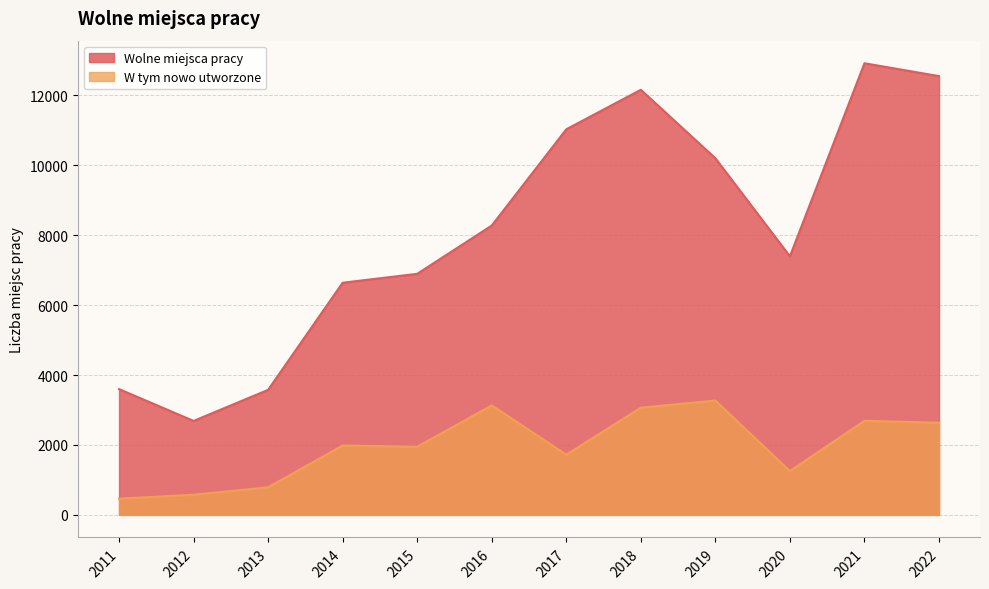

True or false: Wolne miejsca pracy and W tym nowo utworzone intersect in this chart.

False